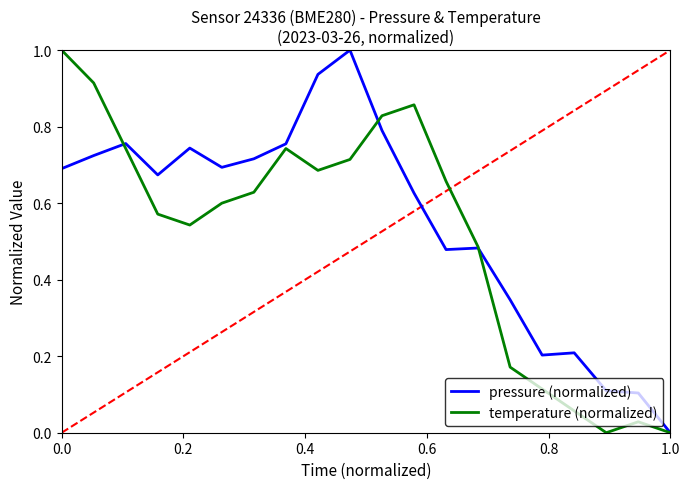

List the series in order of their overall mean, lowest first.

temperature (normalized), pressure (normalized)